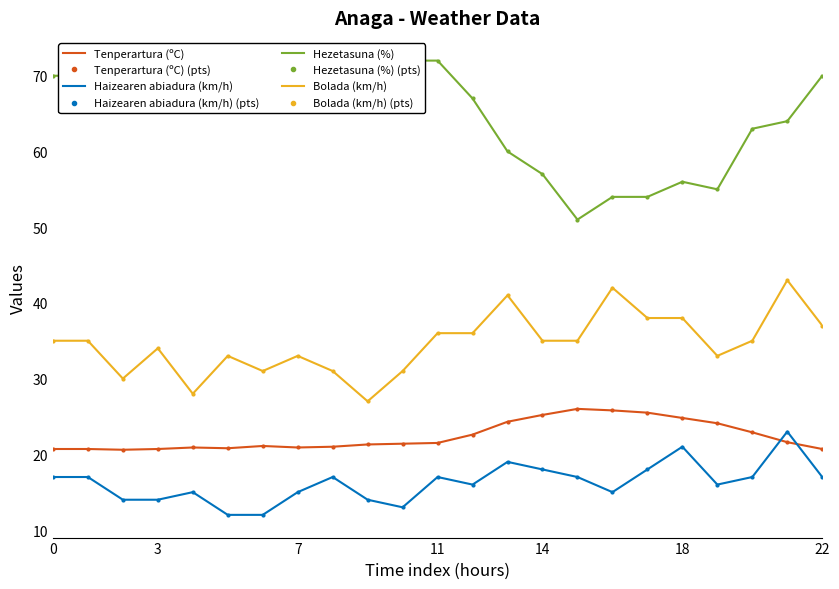

True or false: Hezetasuna (%) and Tenperartura (ºC) cross at least once.

False